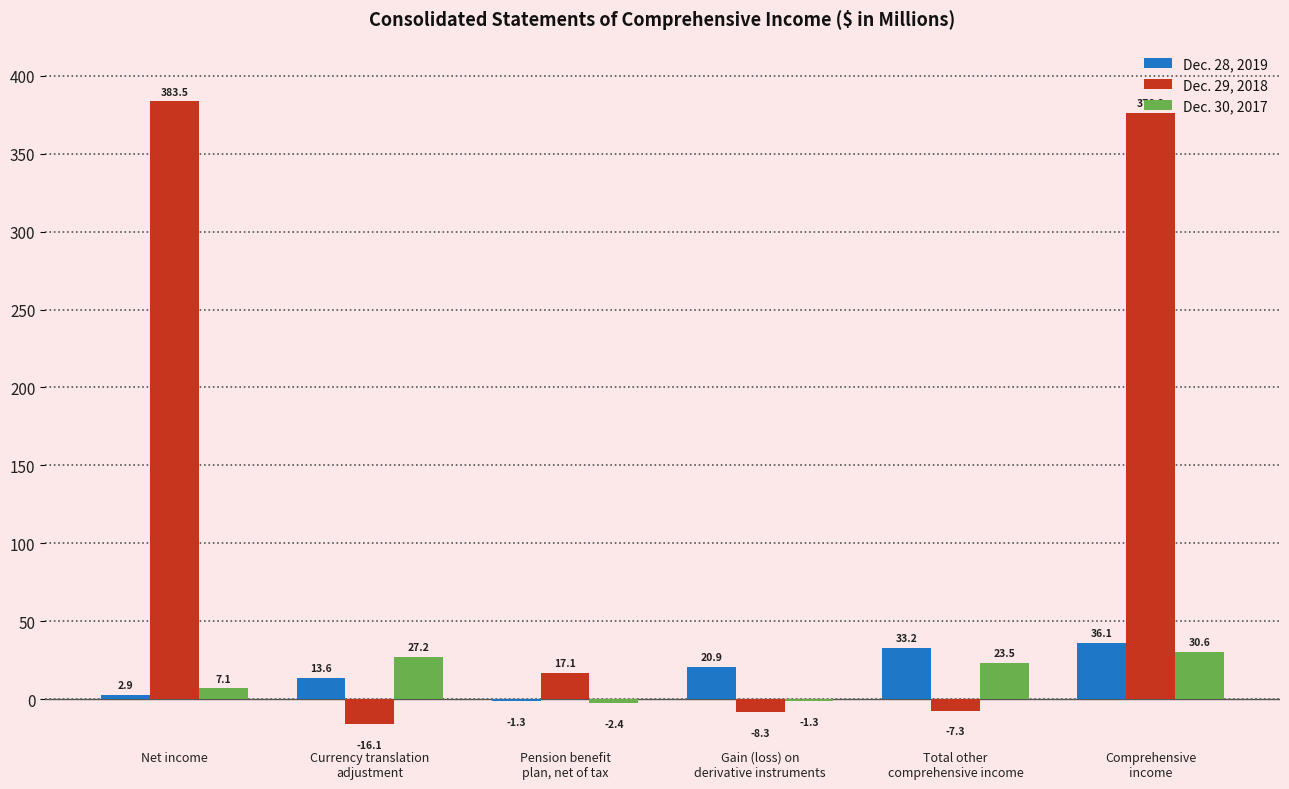

Are the bars horizontal?

No